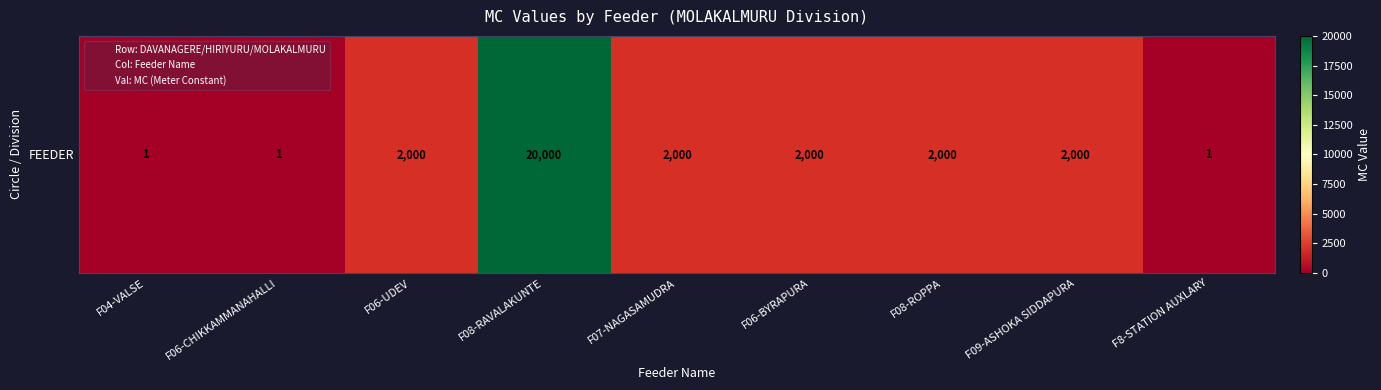

What is the smallest value displayed?

1